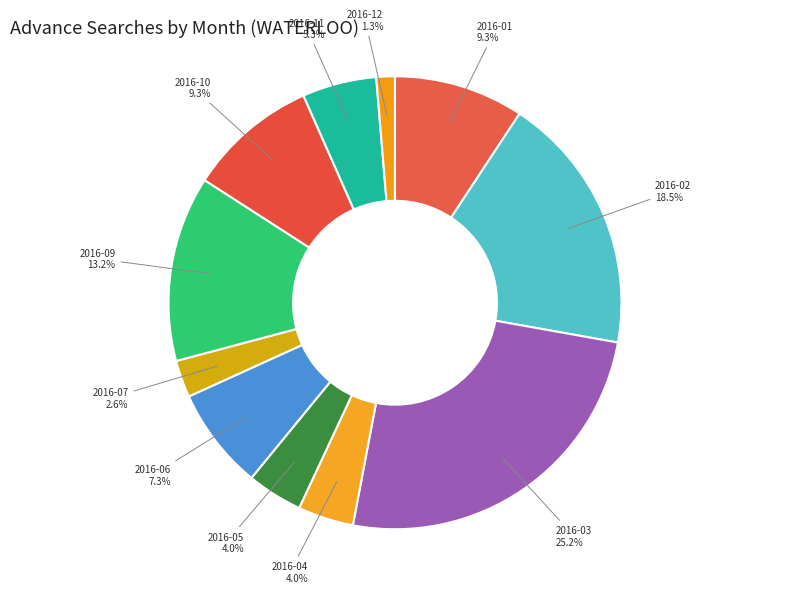

How many segments does this pie chart have?

11